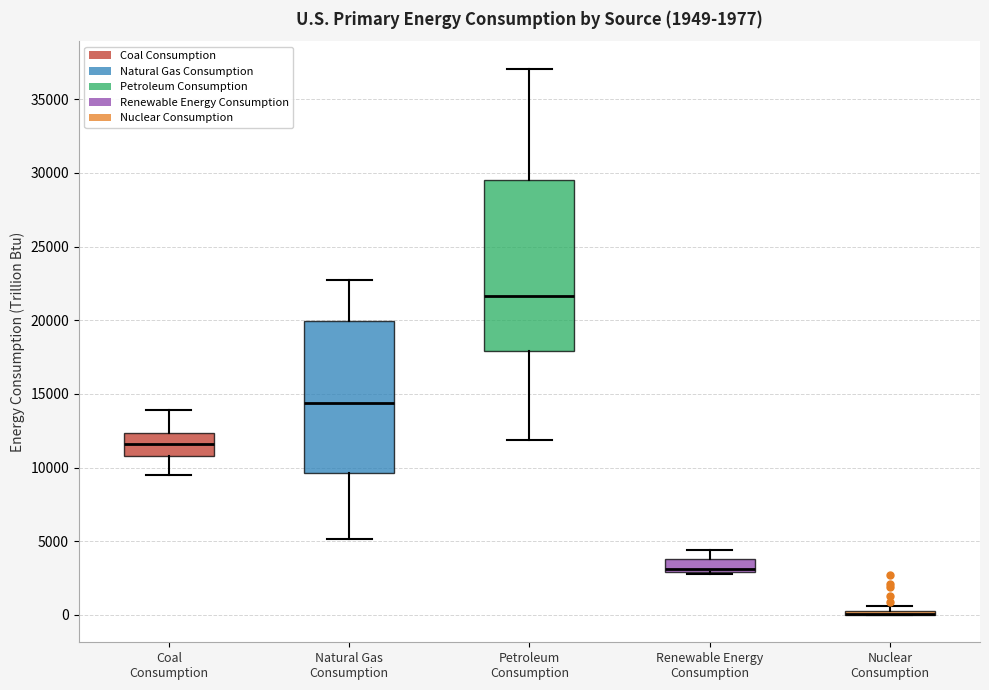

Which box is the tallest, from its lower edge to its upper edge?

Petroleum Consumption